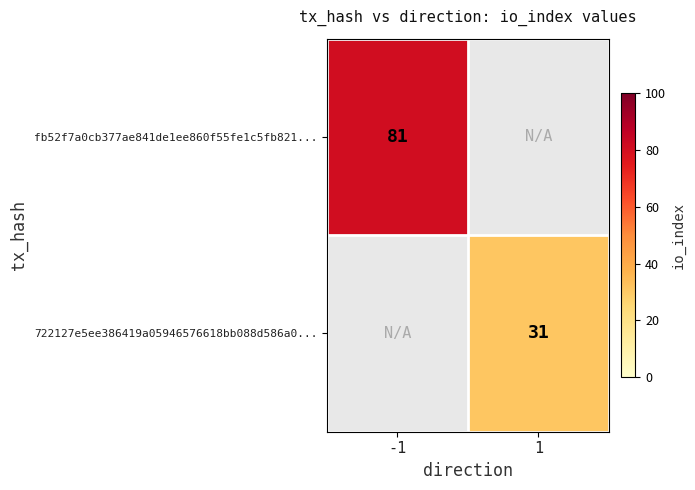

The value of fb52f7a0cb377ae841de1ee860f55fe1c5fb821... at -1 is 81. True or false?

True